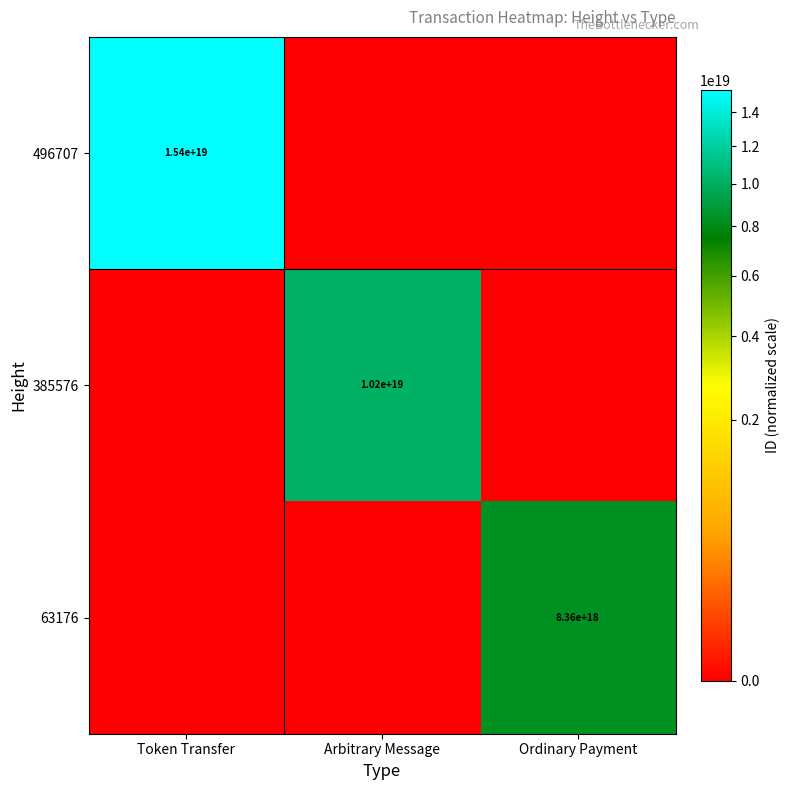

At which category is the sum across all series the highest?

Token Transfer